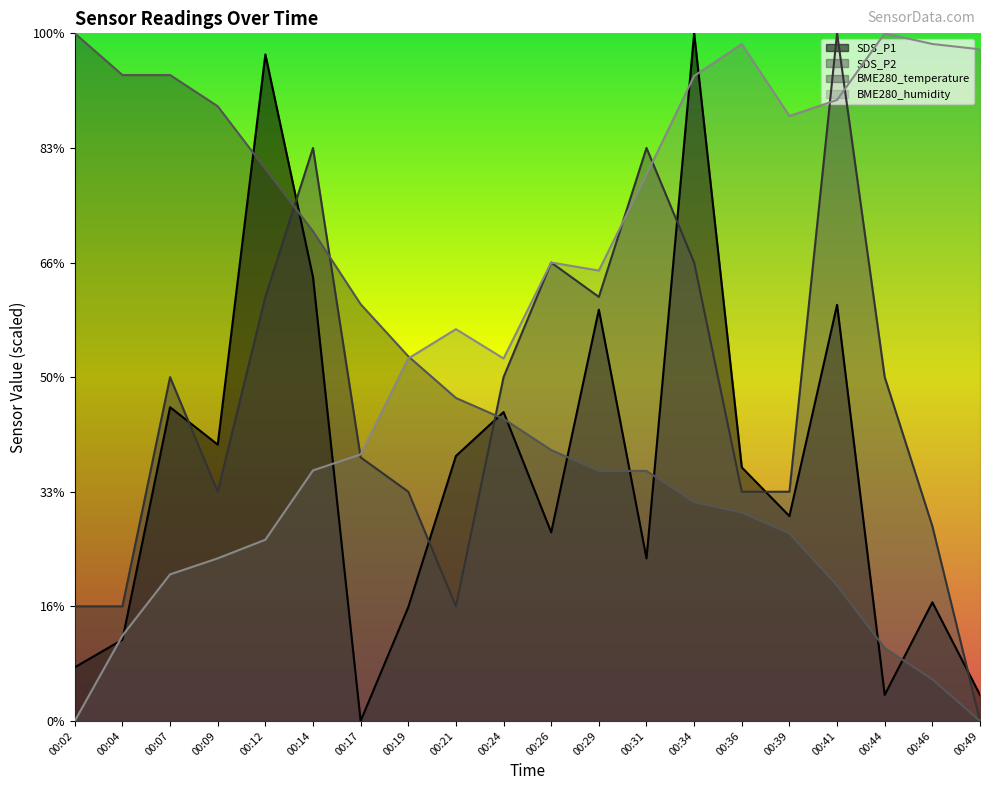

Rank the categories by SDS_P1 value from lowest to highest.

00:17, 00:44, 00:49, 00:02, 00:04, 00:19, 00:46, 00:31, 00:26, 00:39, 00:36, 00:21, 00:09, 00:24, 00:07, 00:29, 00:41, 00:14, 00:12, 00:34